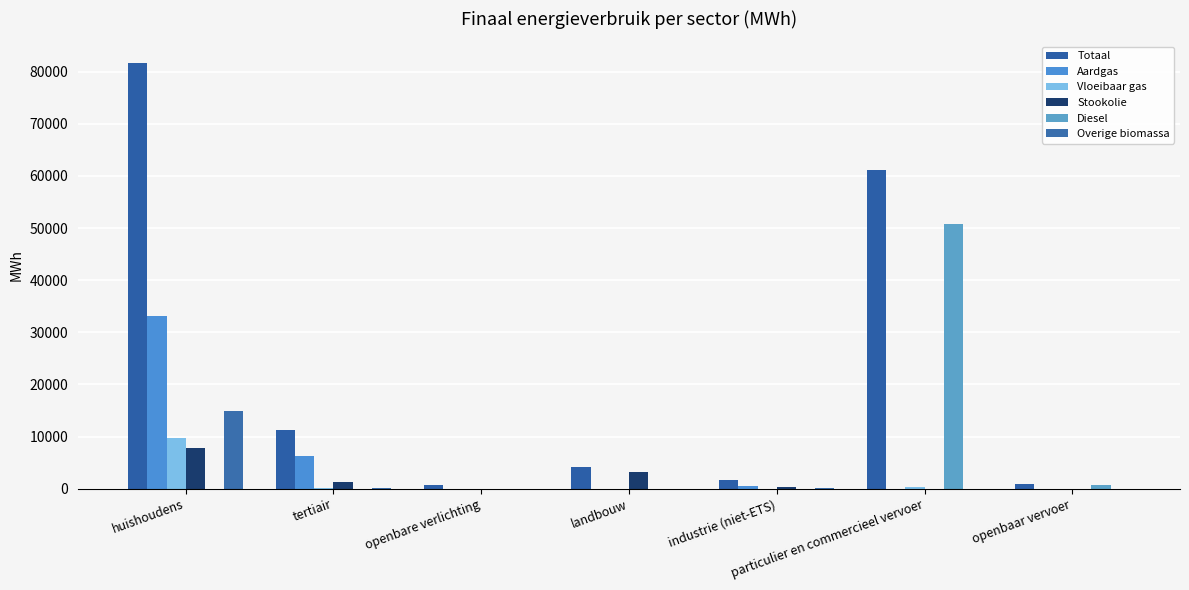

How many data points does each series have?

7